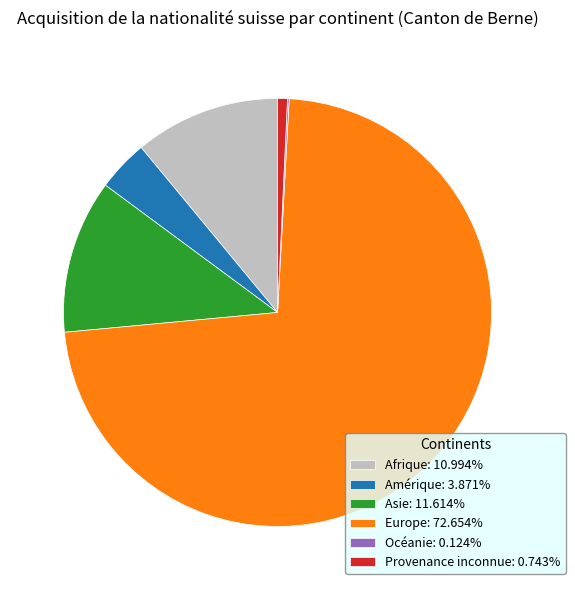

What is the largest slice in the pie chart?

Europe